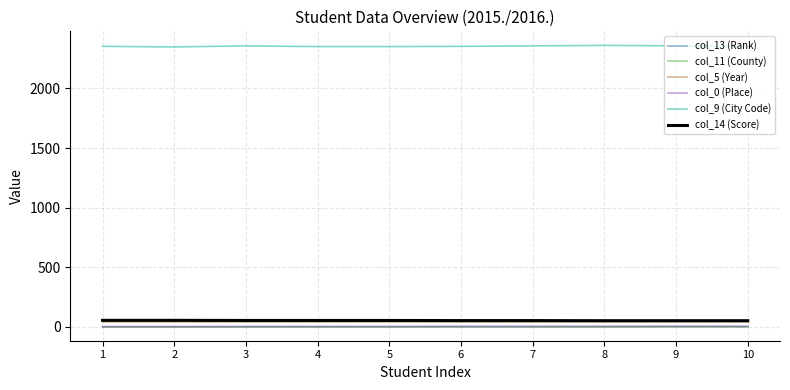

Is the value of col_14 (Score) at 4 greater than the value of col_9 (City Code) at 6?

No